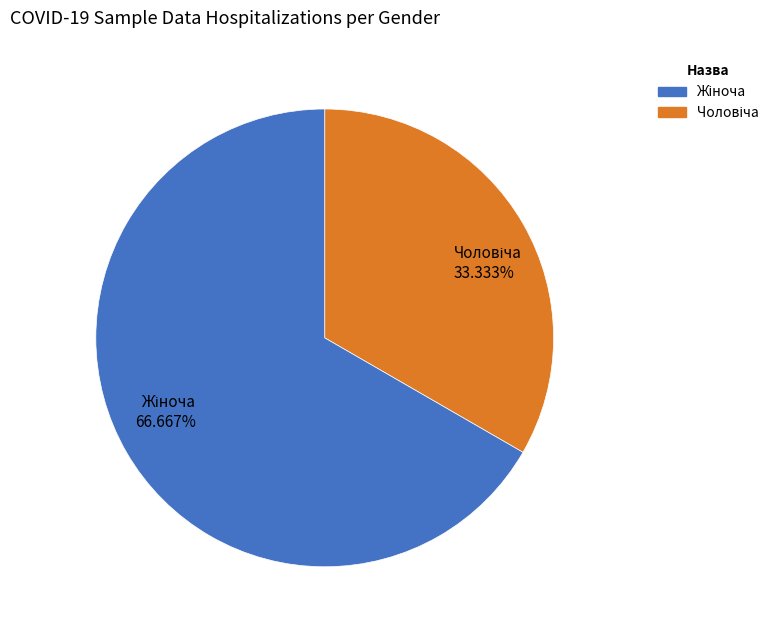

Does any single category account for the majority?

Yes